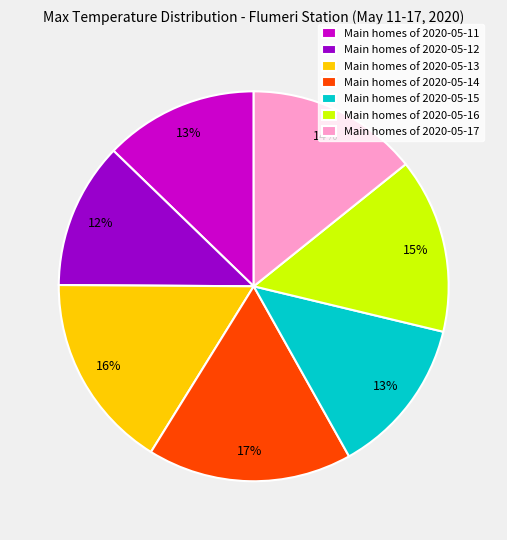

How many segments does this pie chart have?

7